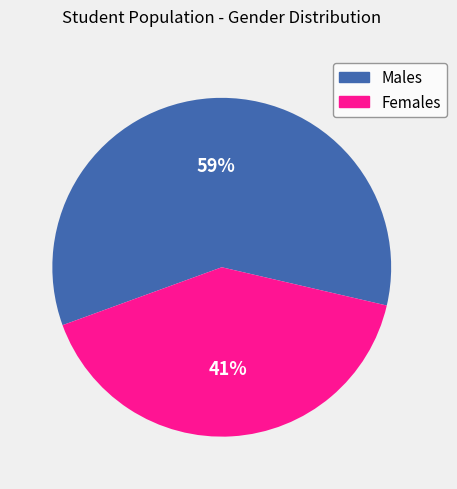

How many slices are in this pie chart?

2